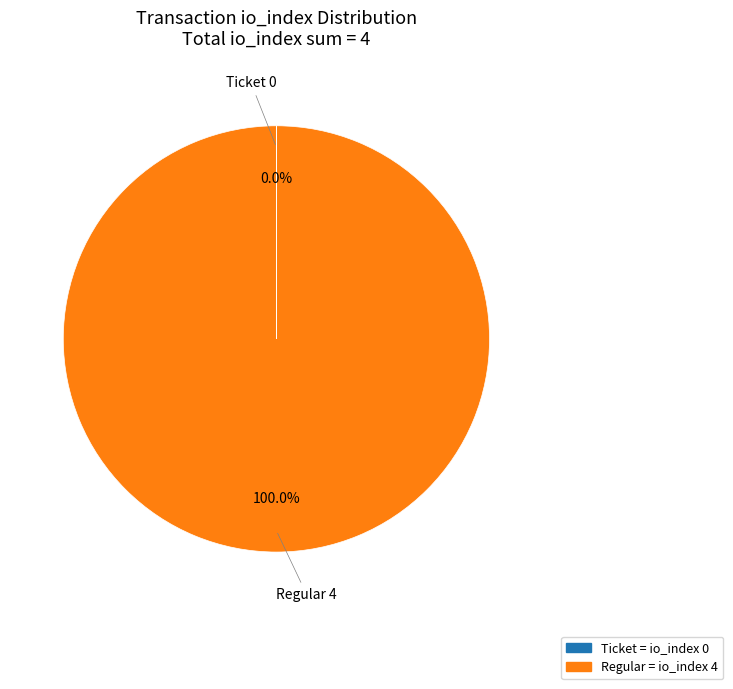

Is there a majority slice in this chart?

Yes